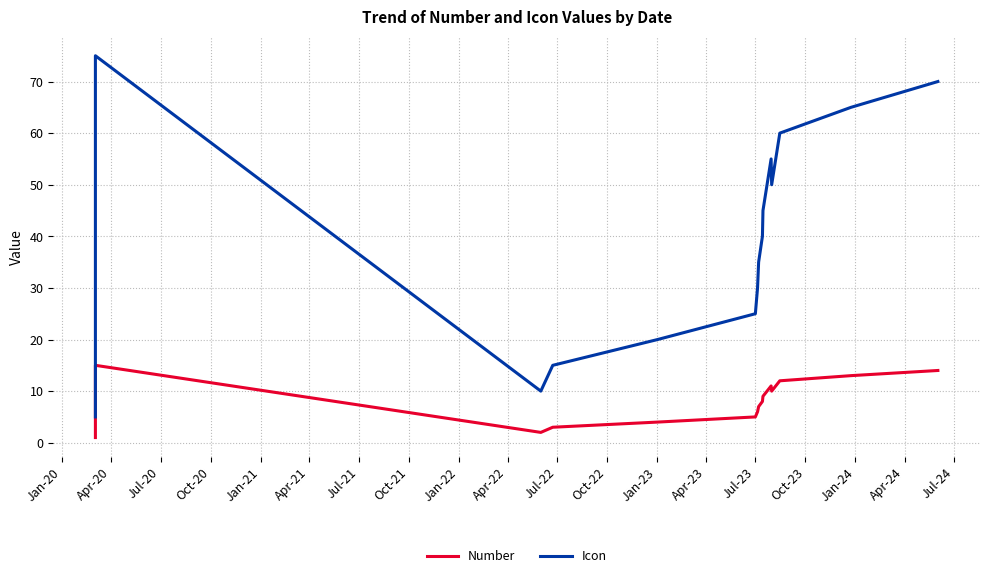

Reading right to left, list all the values displayed in this chart.

Number: 14	13	12	10	11	9	8	7	6	5	4	3	2	15	1
Icon: 70	65	60	50	55	45	40	35	30	25	20	15	10	75	5